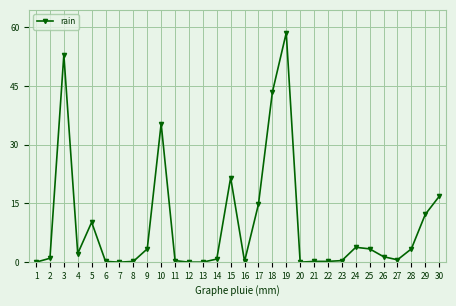

What is the value of the 9th point from the left?

3.4